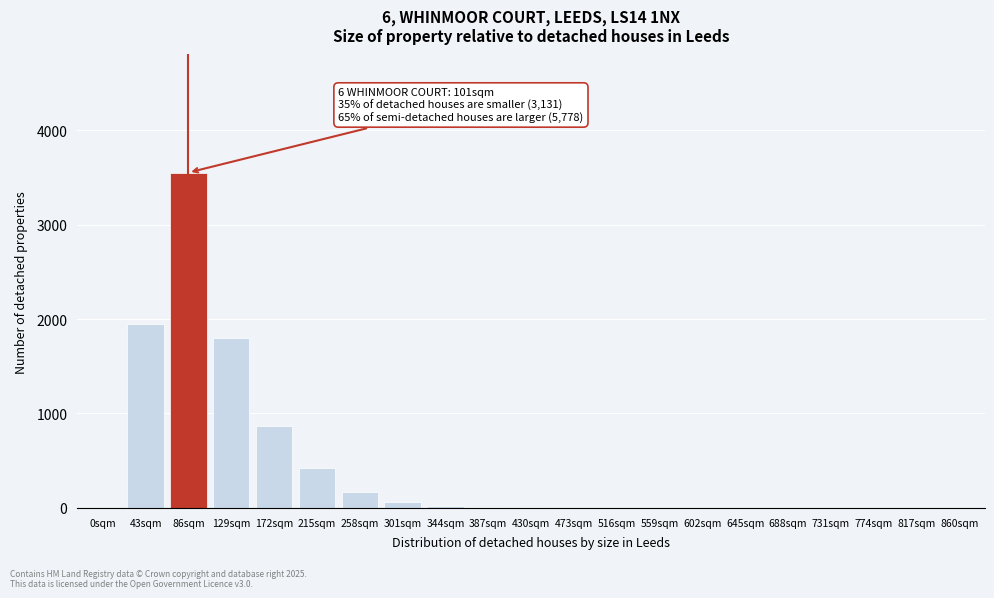

At which category does the chart reach its peak across all series?

86sqm